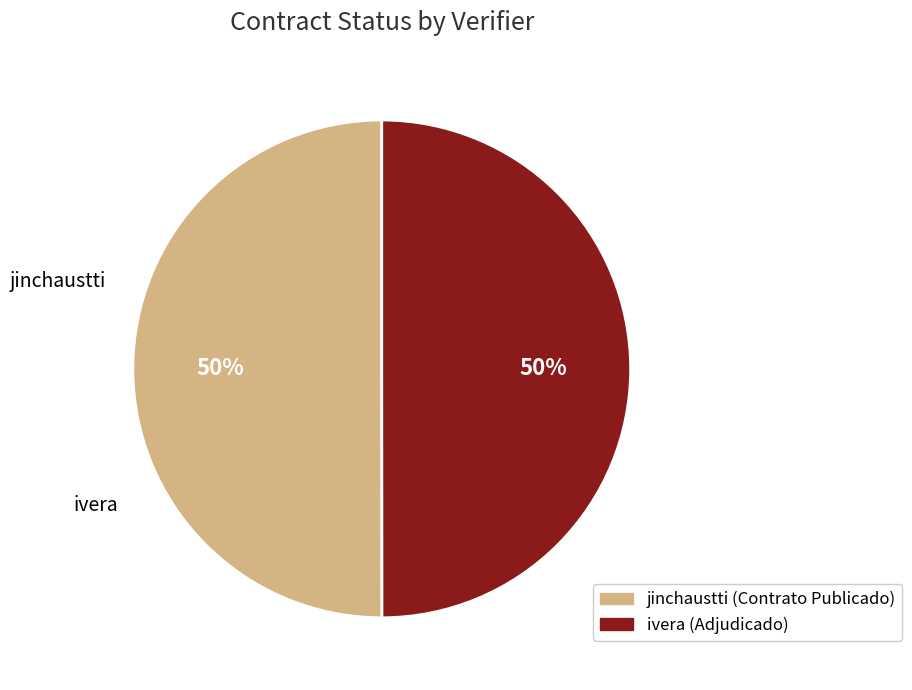

Is it true that jinchaustti is 50% of the pie?

True